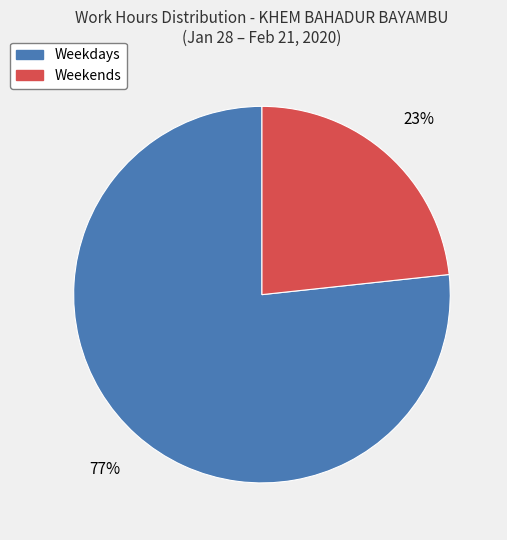

Is there a majority slice in this chart?

Yes